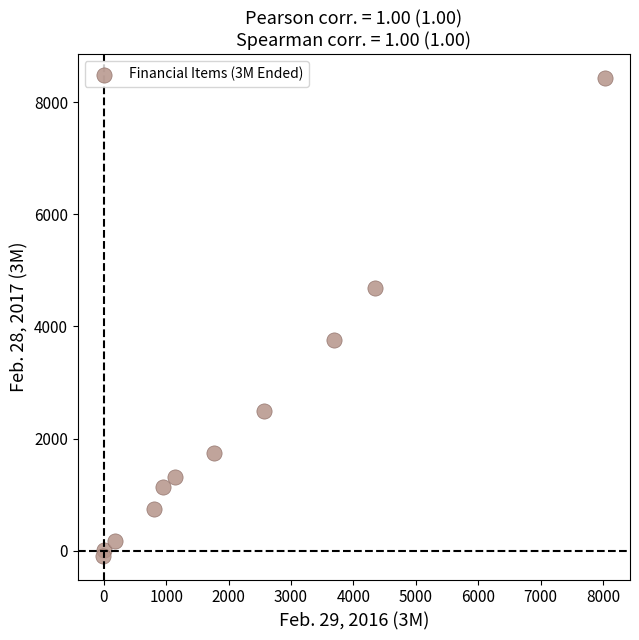

What is the average Y value?

2221